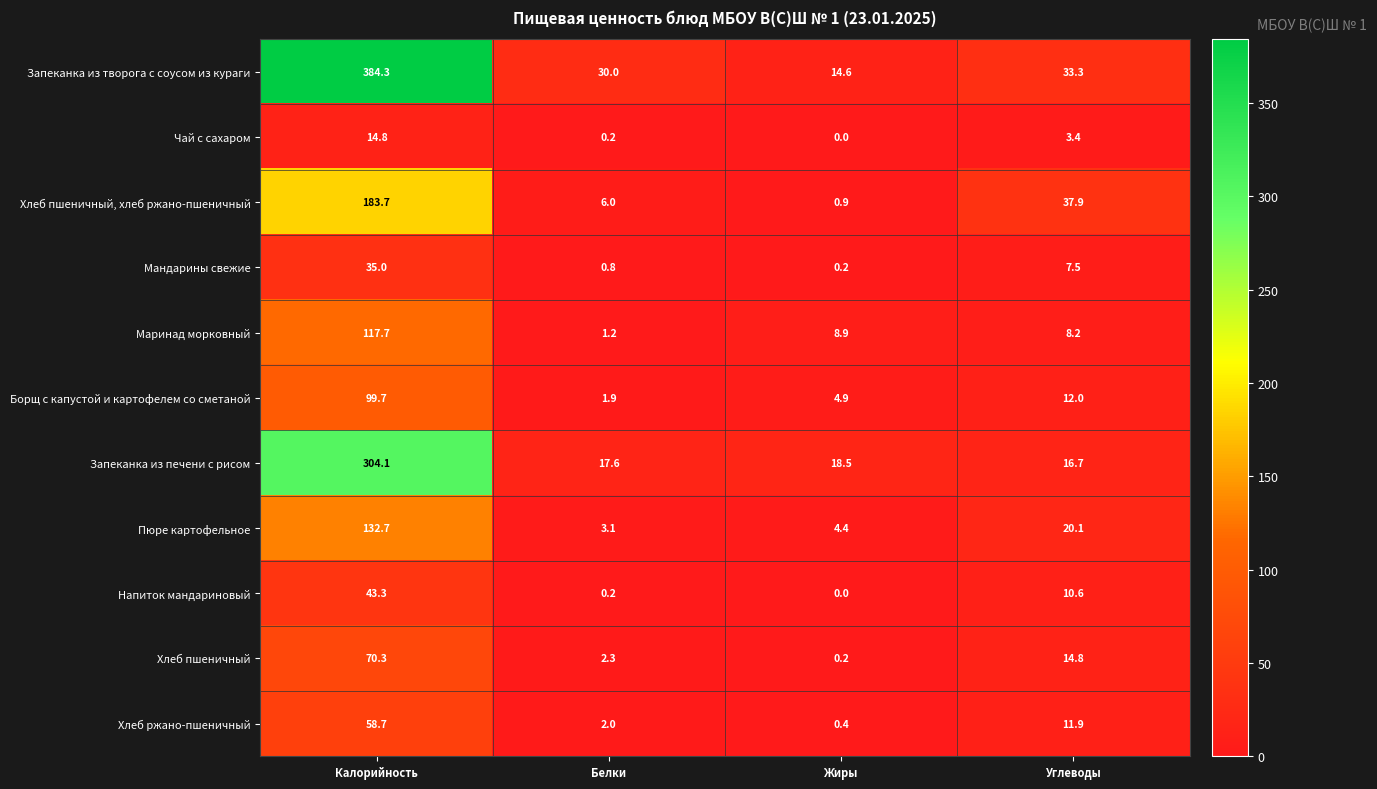

At which label does Пюре картофельное first exceed 20?

Калорийность